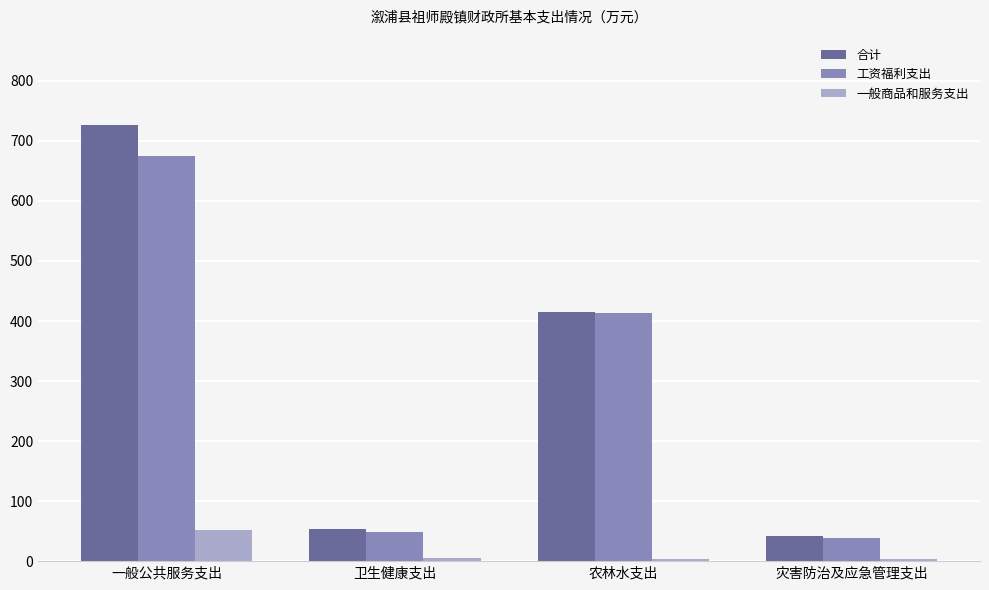

List the series in order of their peak value, highest first.

合计, 工资福利支出, 一般商品和服务支出